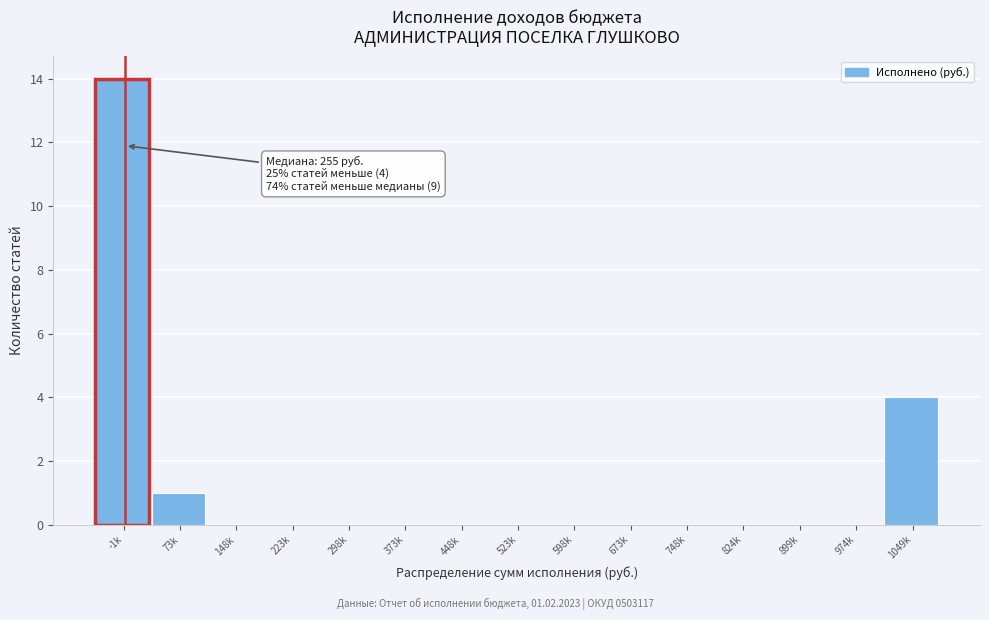

Reading left to right, what are all the values shown in this chart?

-1k=14	73k=1	148k=0	223k=0	298k=0	373k=0	448k=0	523k=0	598k=0	673k=0	748k=0	824k=0	899k=0	974k=0	1049k=4